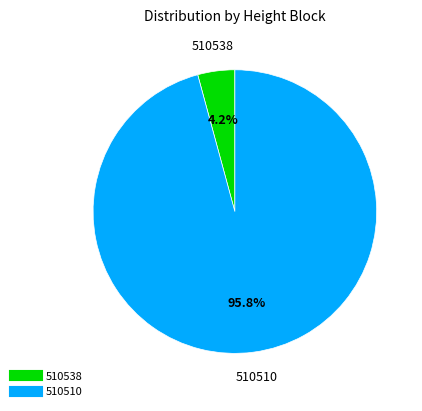

Rank the categories by value from highest to lowest.

510510, 510538